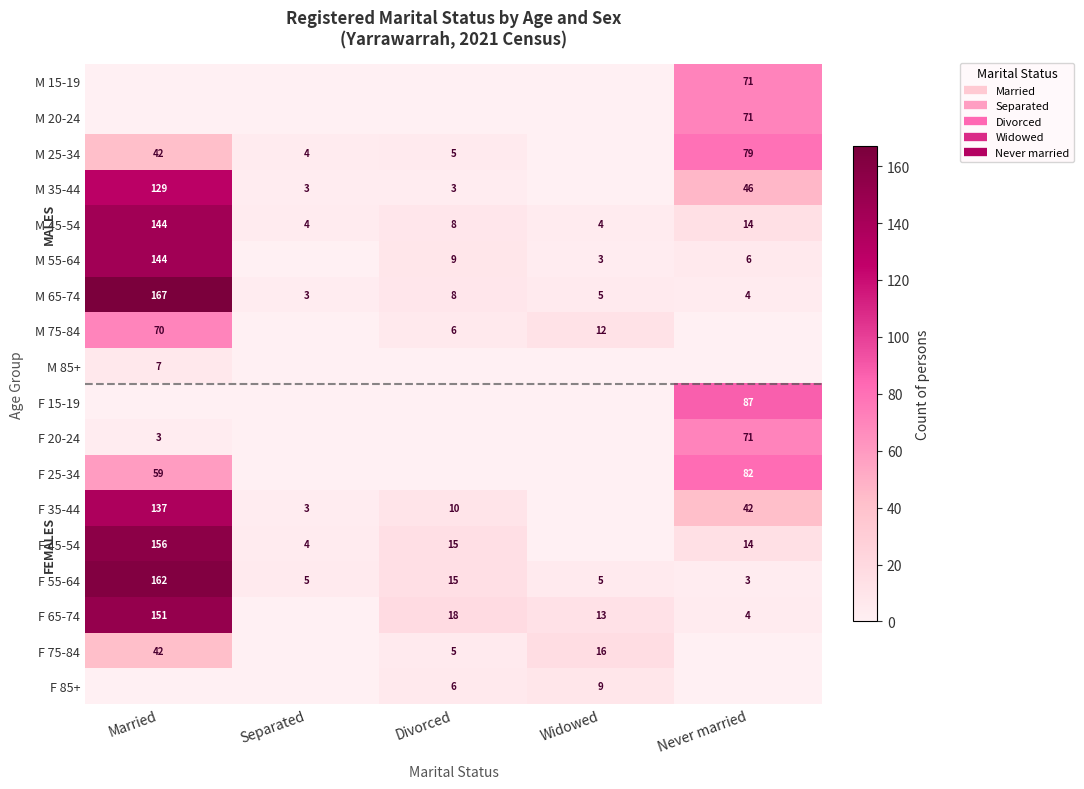

What is the difference between the M 25-34 values at Never married and Divorced?

74